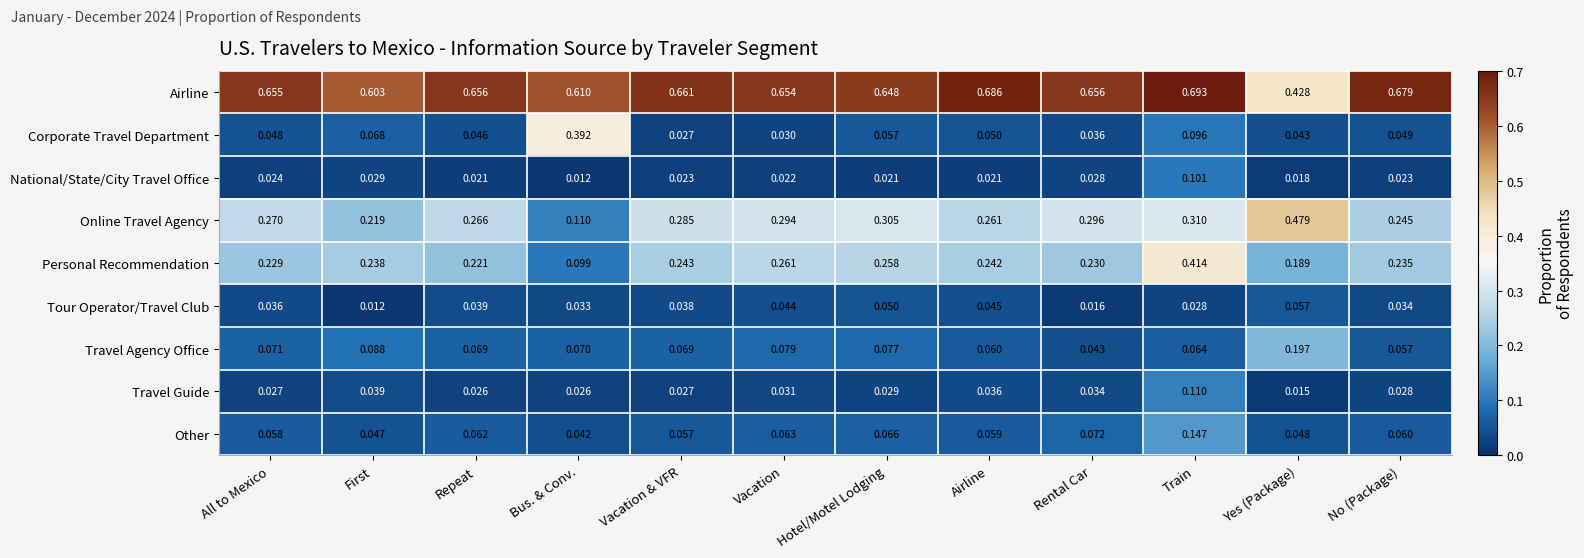

Which series has the largest range (max minus min)?

Online Travel Agency